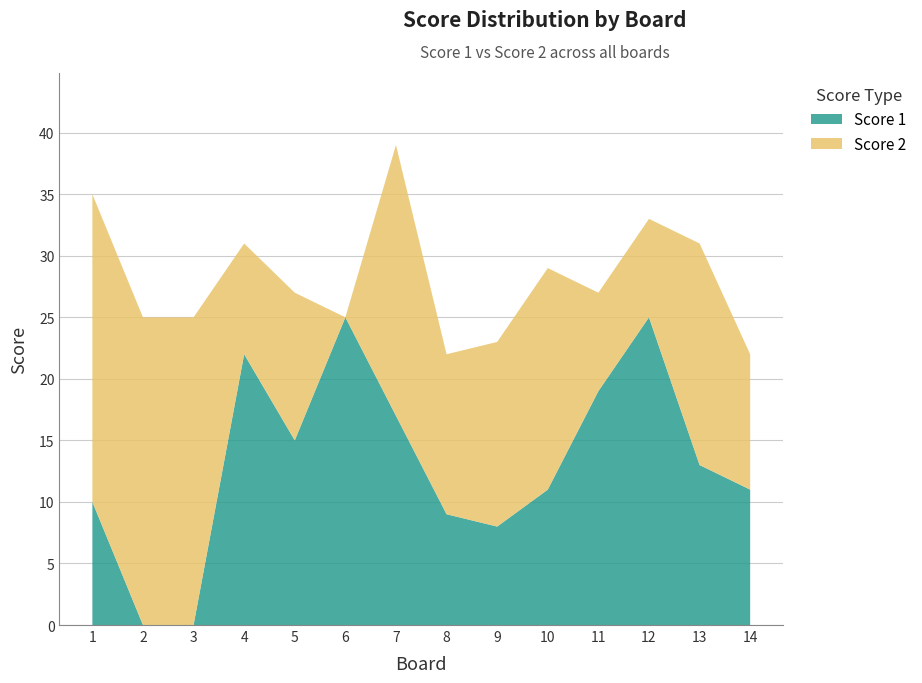

Reading left to right, transcribe all the data shown in this chart.

Score 1: 1=10	2=0	3=0	4=22	5=15	6=25	7=17	8=9	9=8	10=11	11=19	12=25	13=13	14=11
Score 2: 1=25	2=25	3=25	4=9	5=12	6=0	7=22	8=13	9=15	10=18	11=8	12=8	13=18	14=11